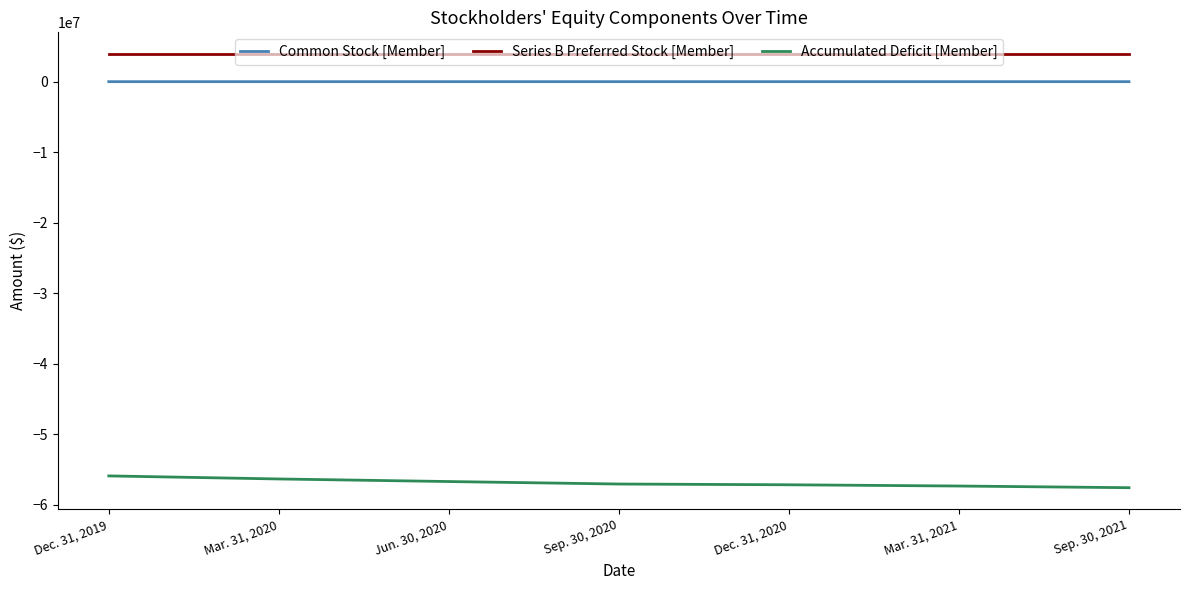

Rank the series by their maximum value, from highest to lowest.

Series B Preferred Stock [Member], Common Stock [Member], Accumulated Deficit [Member]